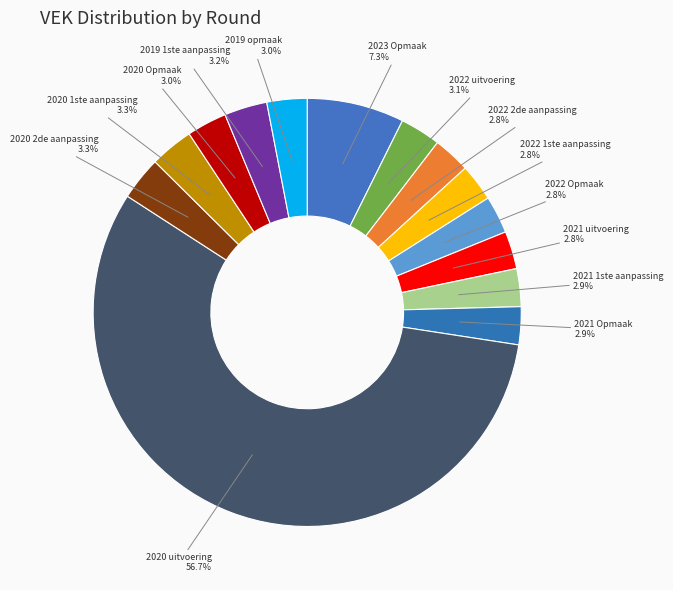

True or false: 2022 uitvoering accounts for 3% of the total.

True